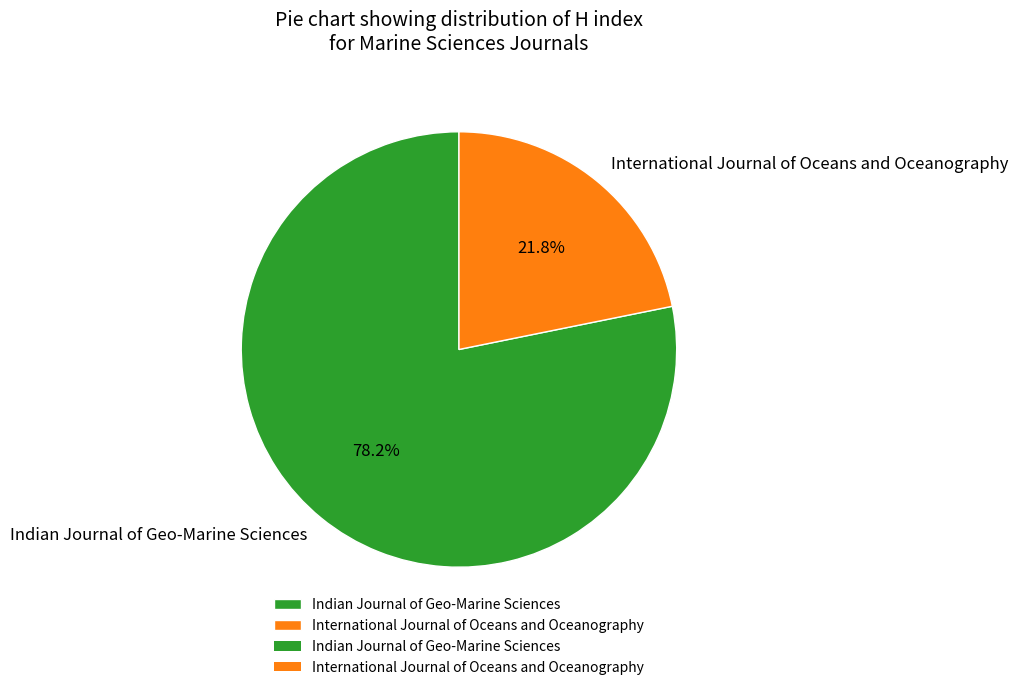

Which category accounts for the majority?

Indian Journal of Geo-Marine Sciences